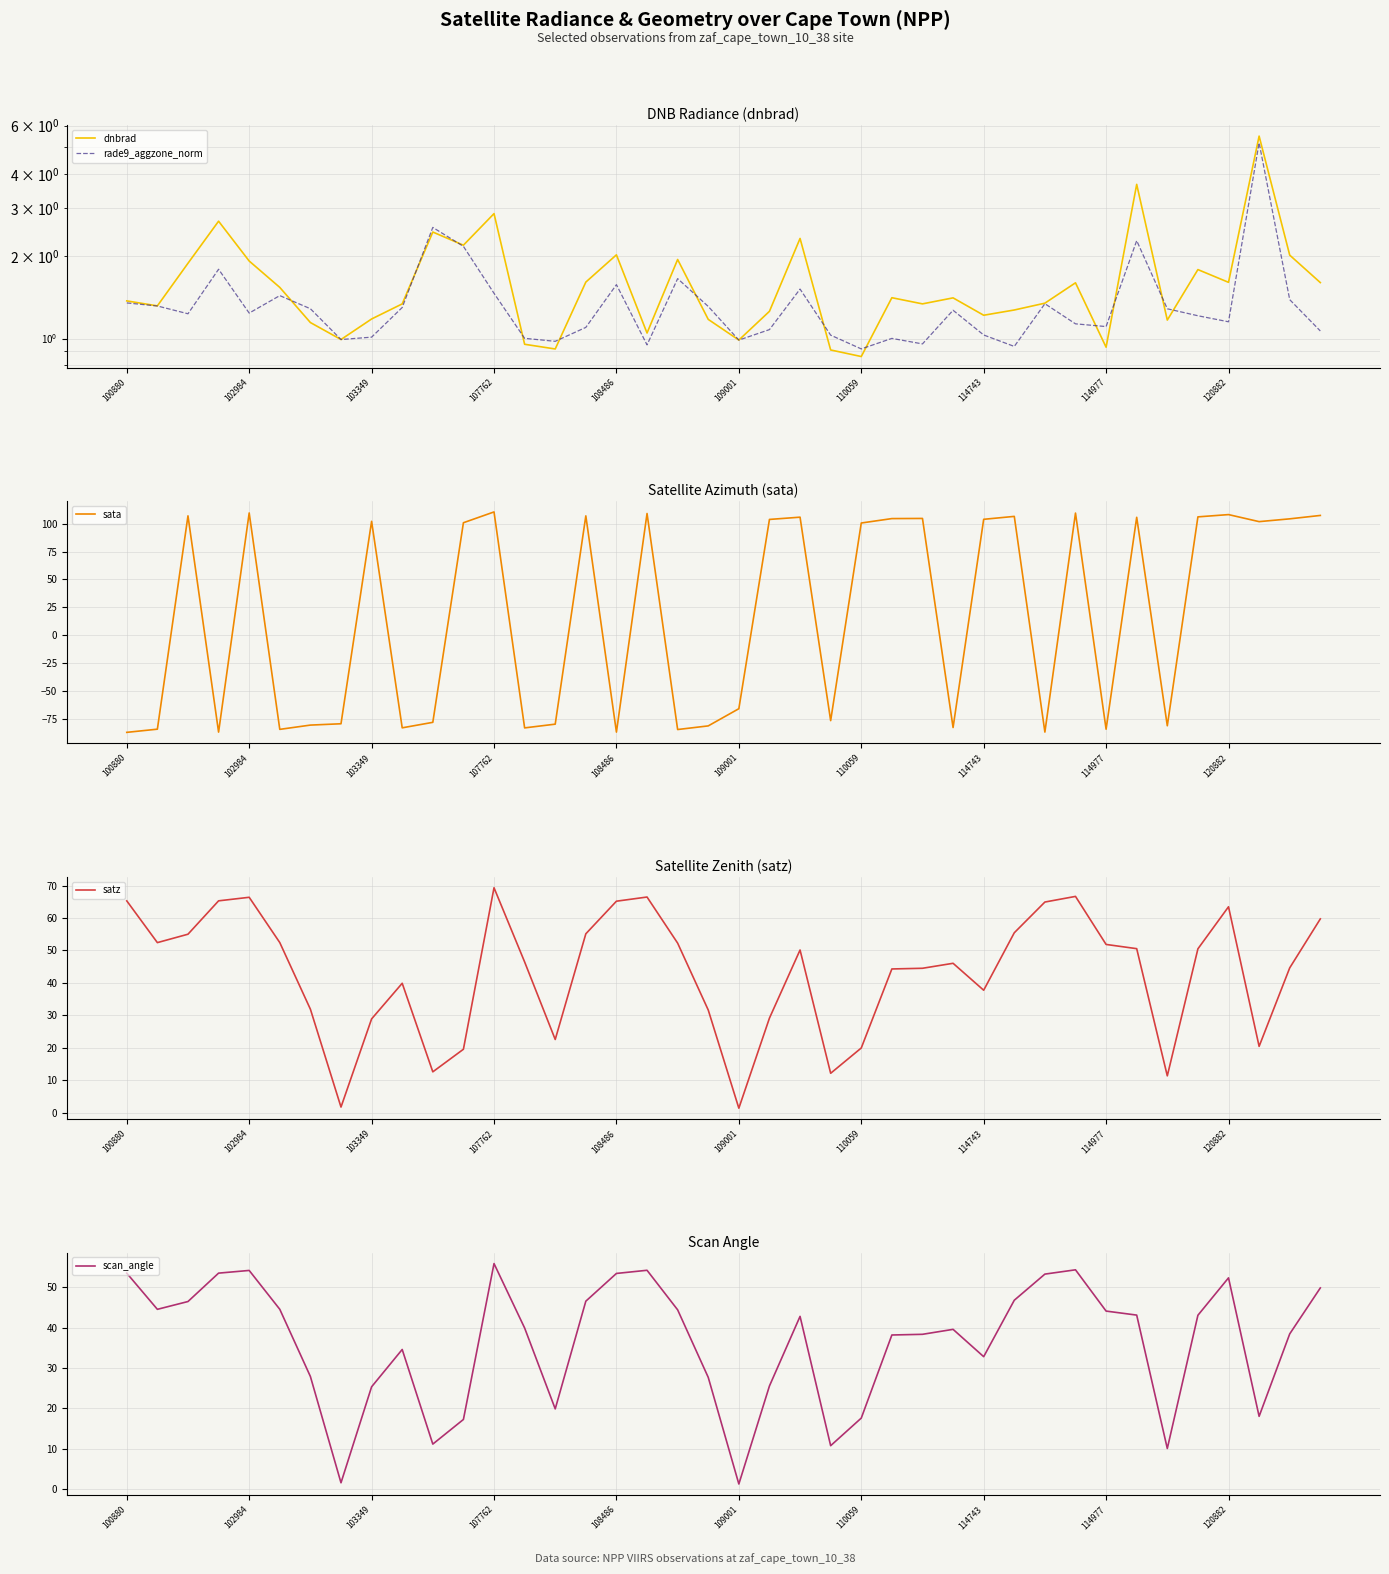

What is the sum of all sata values?

659.4